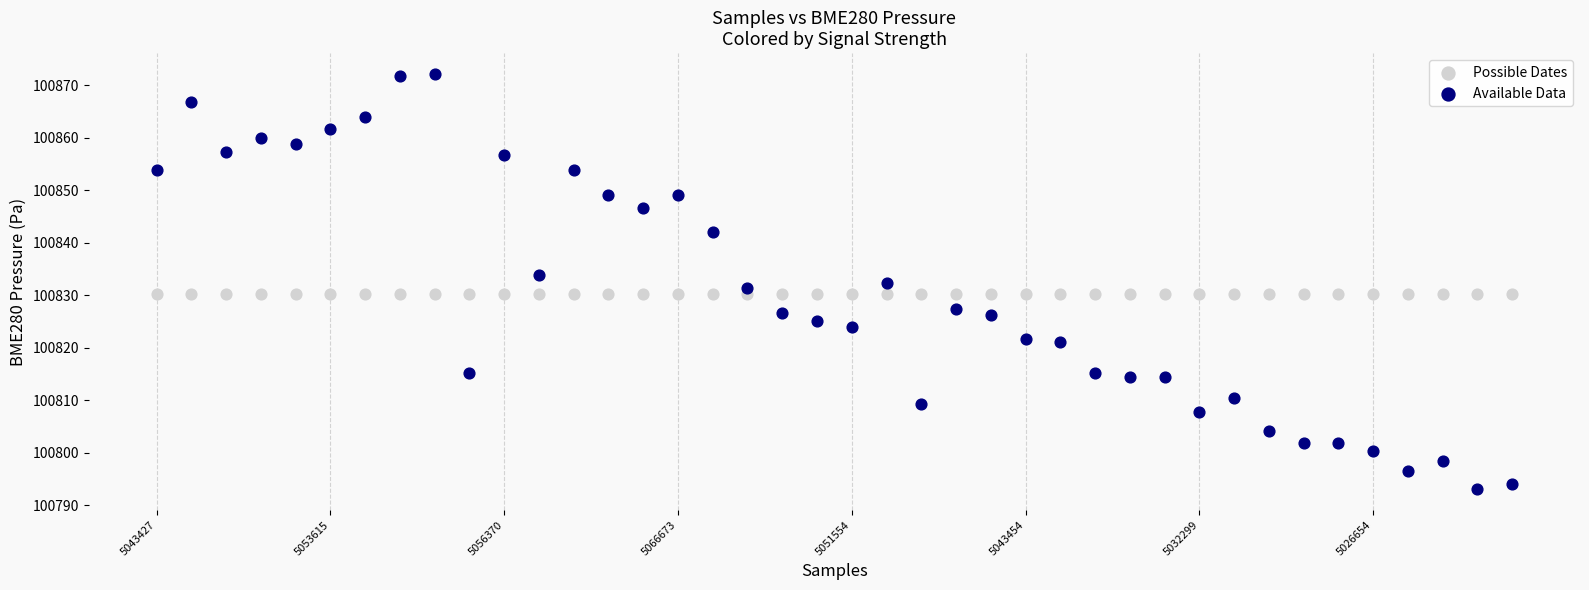

Which series reaches the minimum Y coordinate?

Available Data